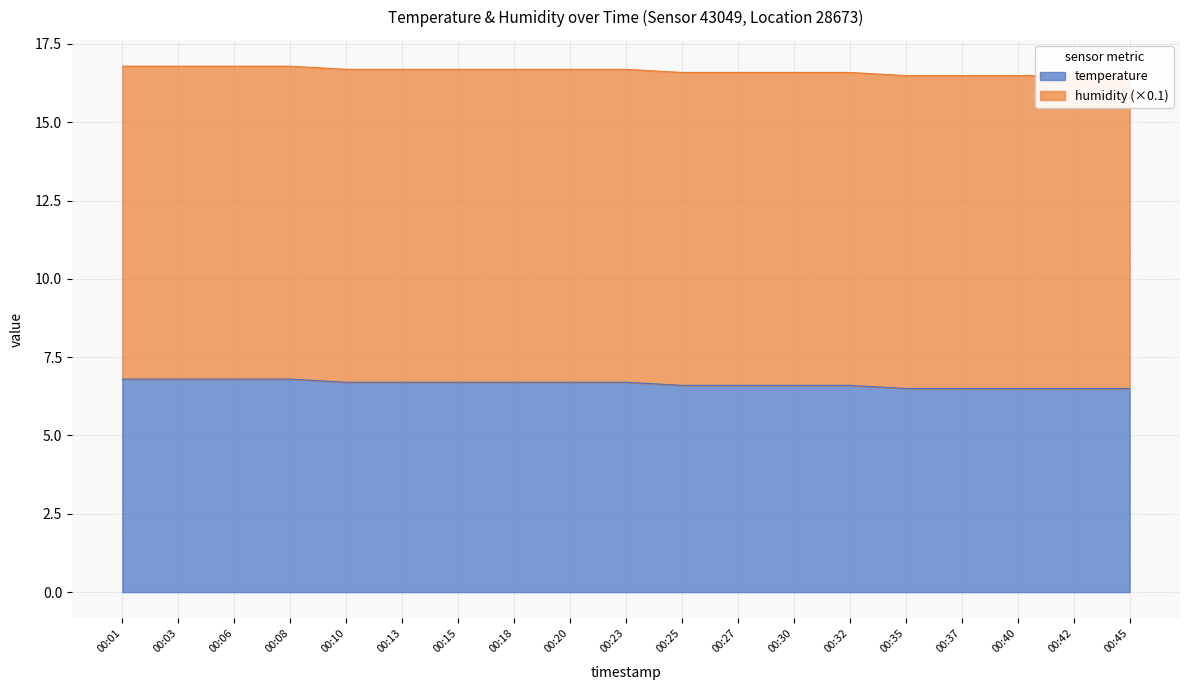

What is the change in value from 00:06 to 00:40?

-0.3